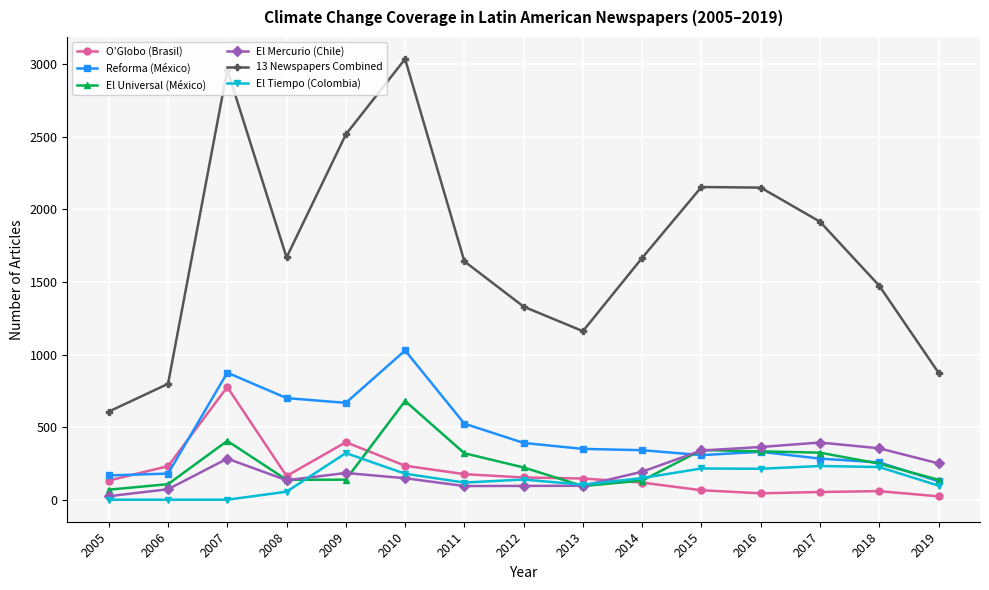

What are all the series names shown in the legend?

O’Globo (Brasil), Reforma (México), El Universal (México), El Mercurio (Chile), 13 Newspapers Combined, El Tiempo (Colombia)